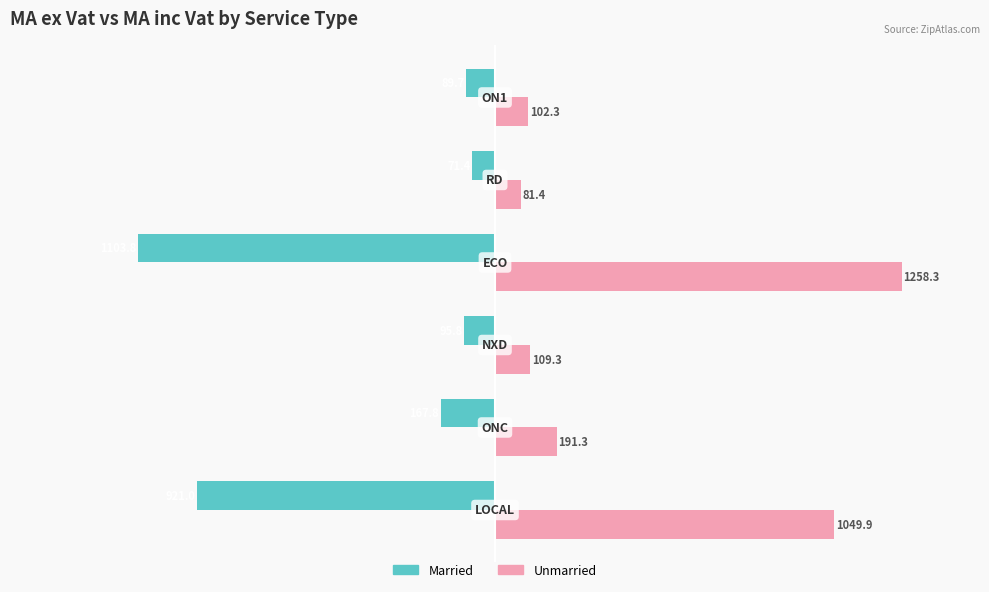

How many series are shown in this chart?

2